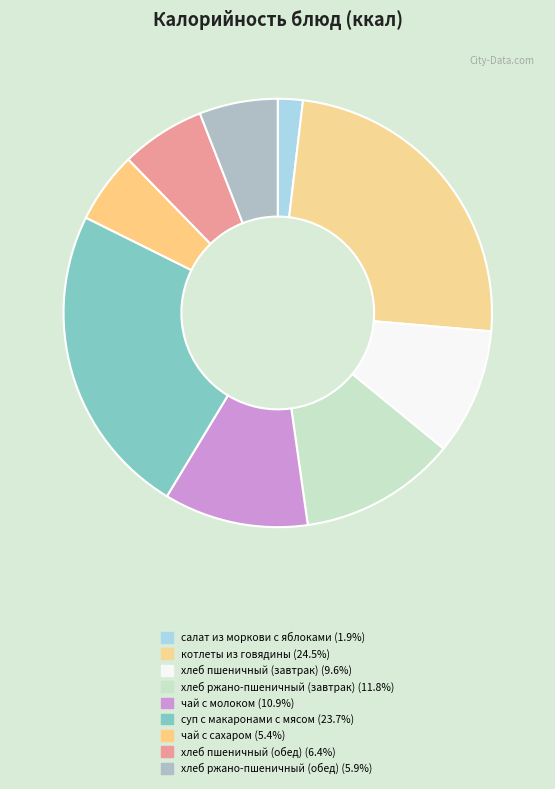

Is there any slice that represents more than half of the pie?

No